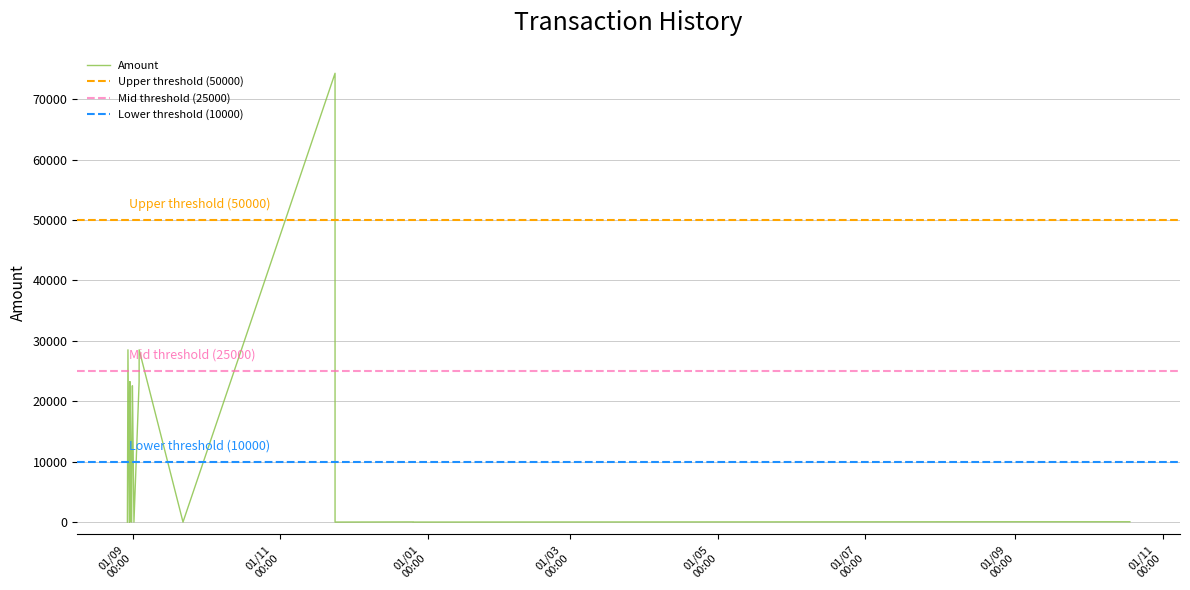

Reading right to left, transcribe all the data shown in this chart.

50.0	50.0	0.0	0.0	24.0	0.0	74280.0	0.0	28512.4	23207.3	22562.4	0.0	22562.4	22562.6	0.0	23207.3	0.0	23207.5	0.0	28512.4	0.0